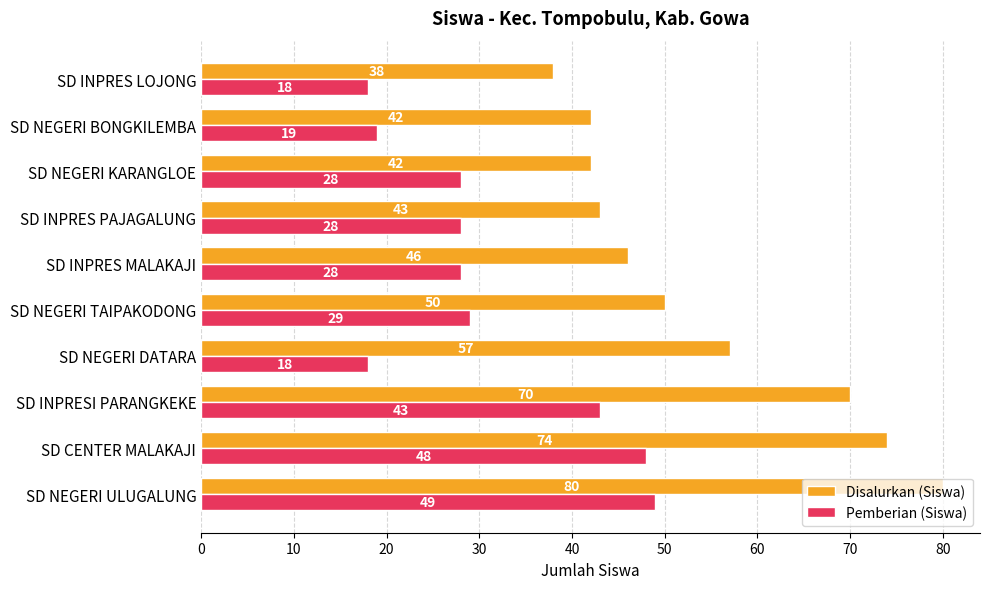

What is the smallest value displayed?

18